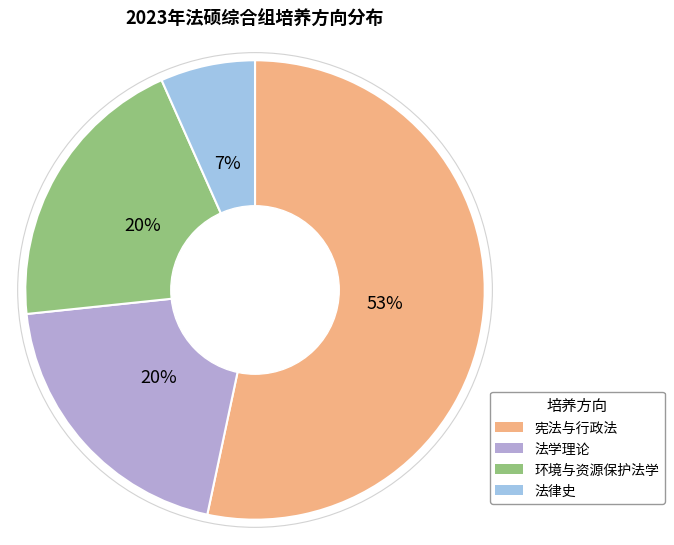

How many segments does this pie chart have?

4